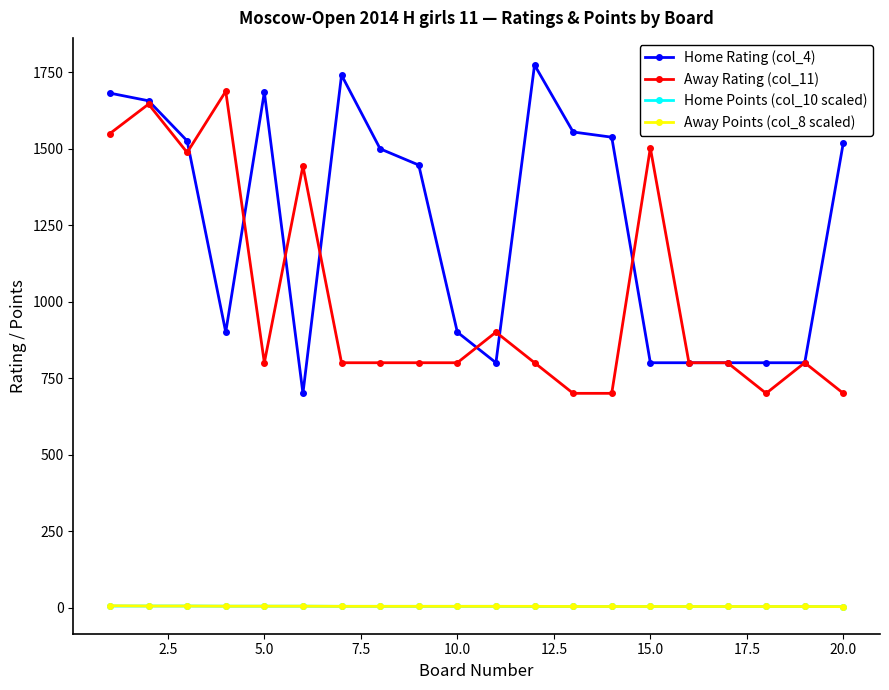

Which series has the largest total across all categories?

Home Rating (col_4)